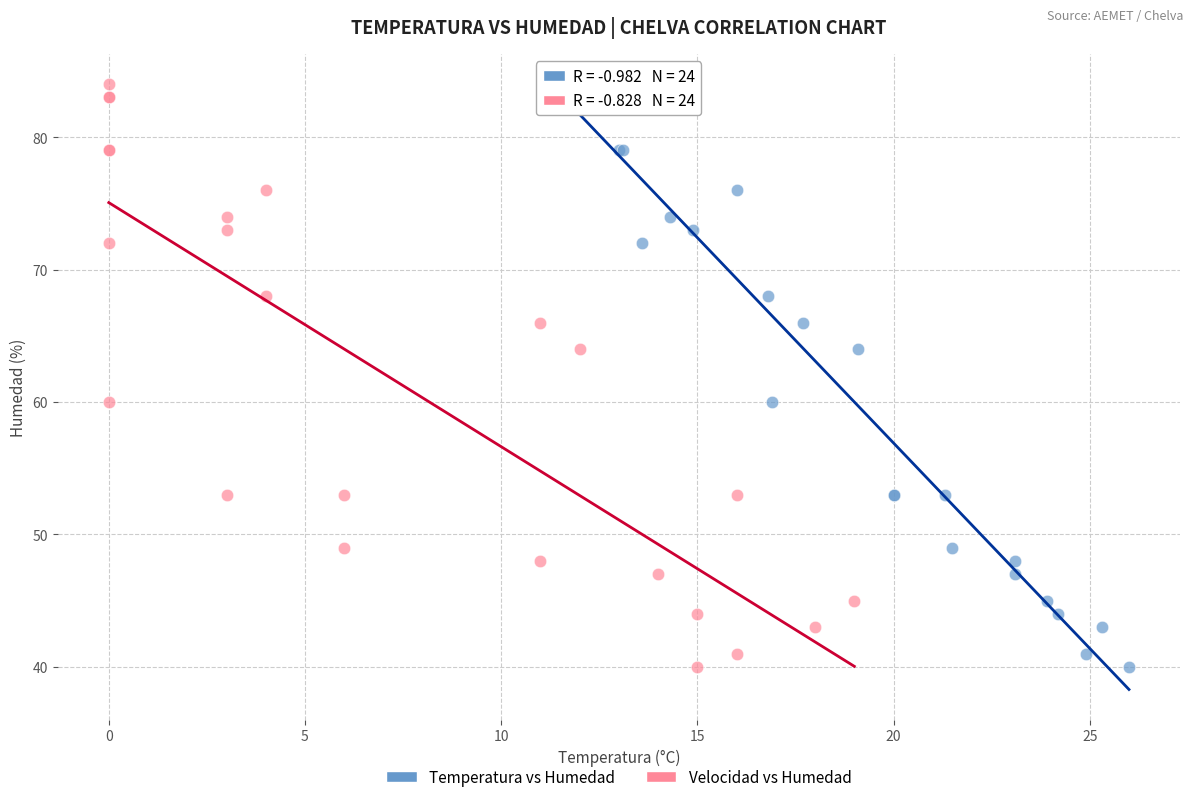

What are all the series names shown in the legend?

Temperatura vs Humedad, Velocidad vs Humedad